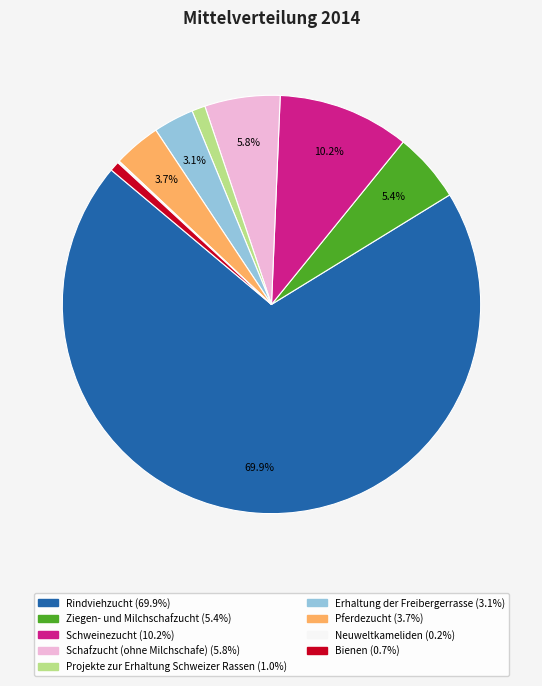

What is the largest slice in the pie chart?

Rindviehzucht